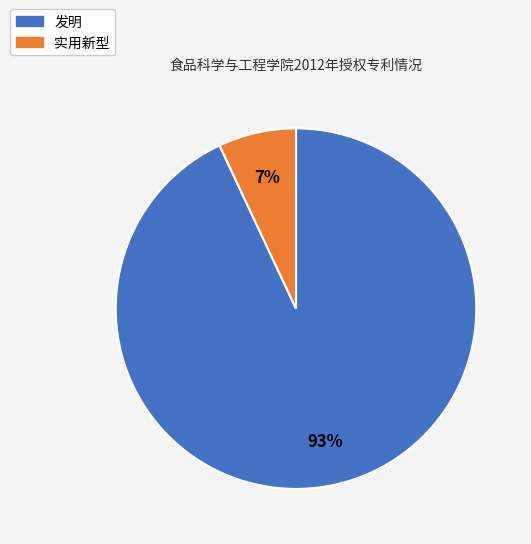

What percentage is the 实用新型 slice, to the nearest percent?

7%